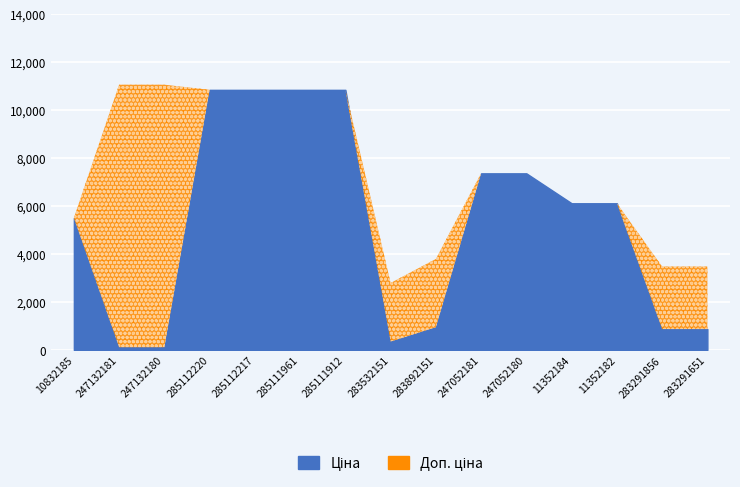

At which label is Ціна closest to 5475?

10832185